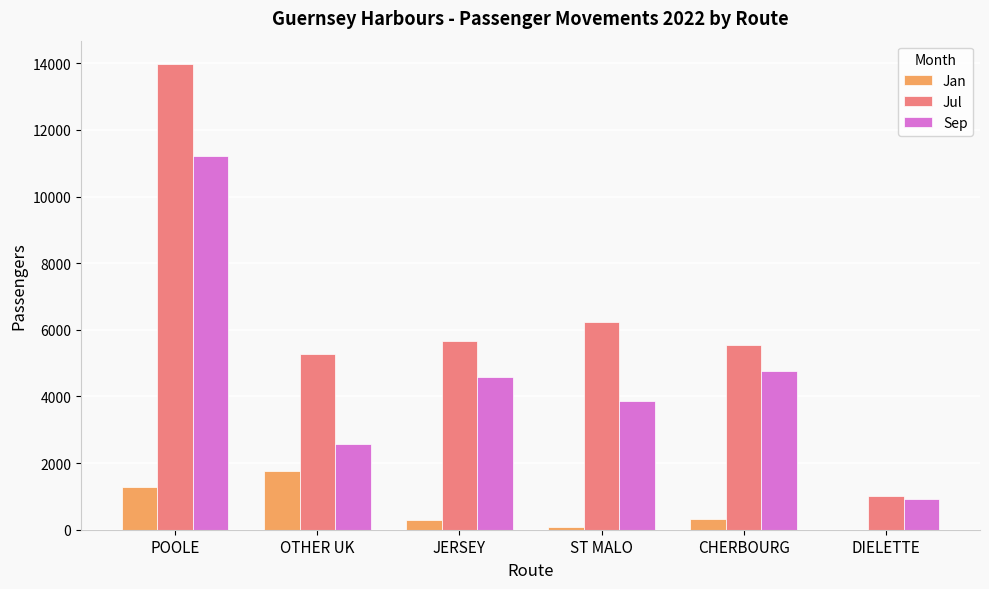

How many data points does each series have?

6